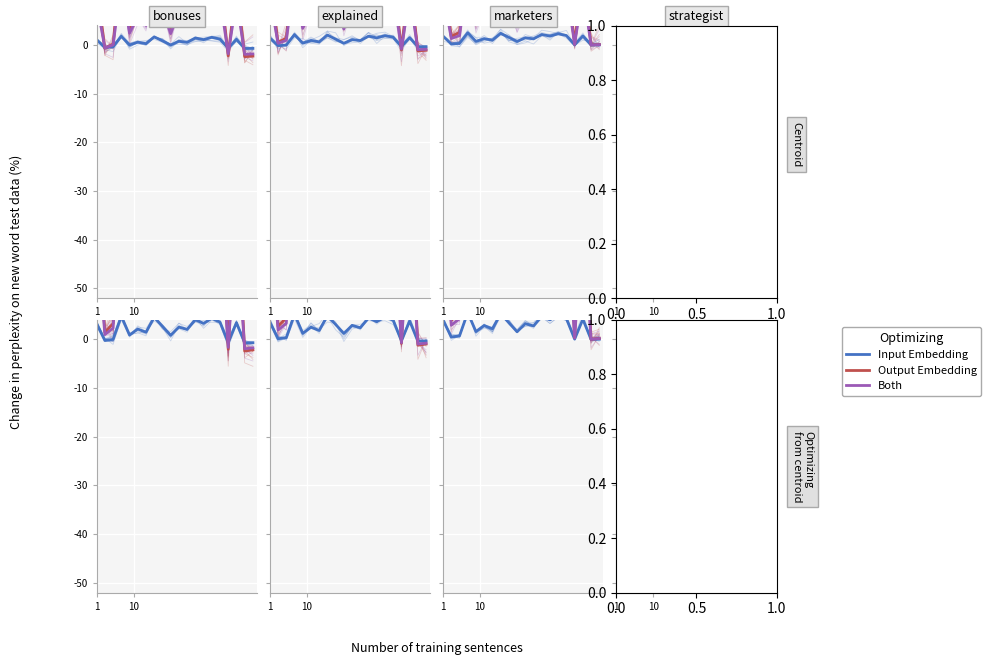

Reading right to left, extract all data points from this chart.

Input Embedding: 0.4	0.4	4.5	0.4	4.6	5.4	4.4	5.1	3.1	3.6	1.9	3.8	5.6	2.5	3.2	2.0	5.9	1.1	0.8	4.3
Output Embedding: 1.4	1.2	34.3	1.6	35.3	41.5	33.2	39.2	23.2	27.1	13.7	28.7	43.2	18.6	24.0	14.0	45.2	6.9	5.1	33.0
Both: 1.1	1.0	25.8	1.2	26.6	31.2	25.0	29.5	17.5	20.4	10.3	21.6	32.4	14.0	18.0	10.6	34.0	5.2	3.9	24.8